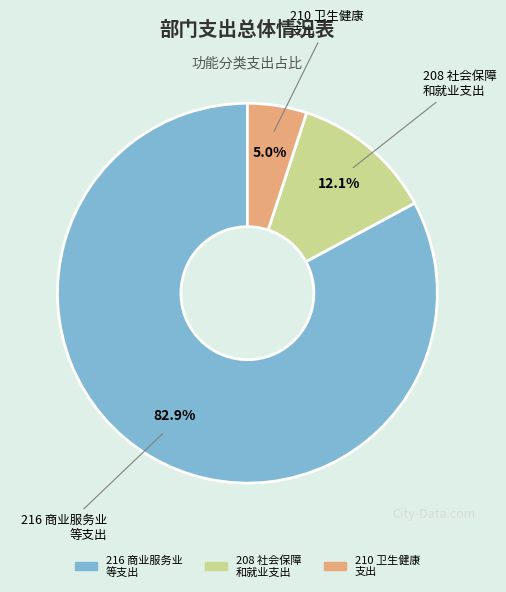

Rank the categories by value from highest to lowest.

216 商业服务业 等支出, 208 社会保障 和就业支出, 210 卫生健康 支出